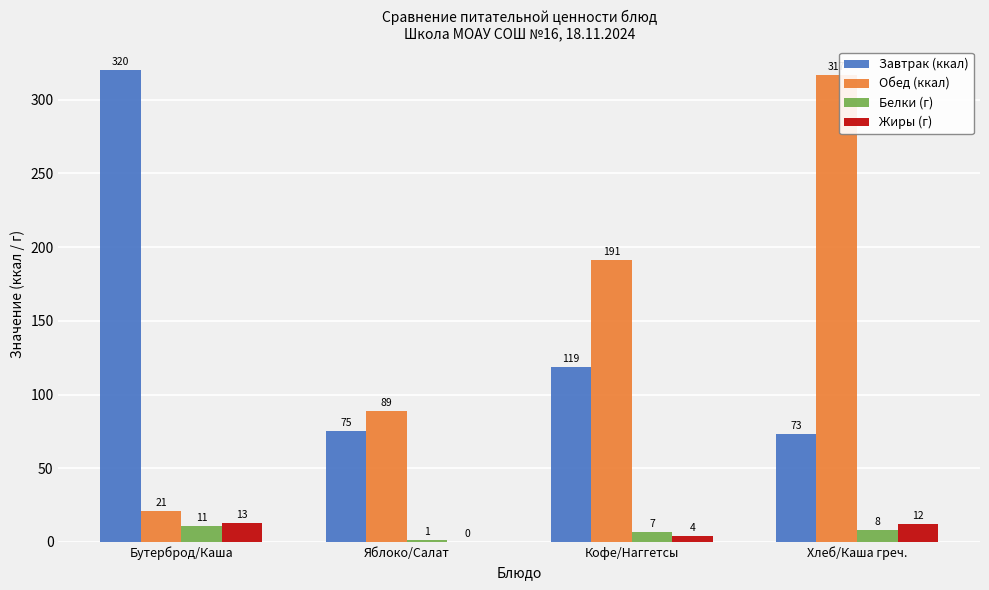

What are all the series names shown in the legend?

Завтрак (ккал), Обед (ккал), Белки (г), Жиры (г)